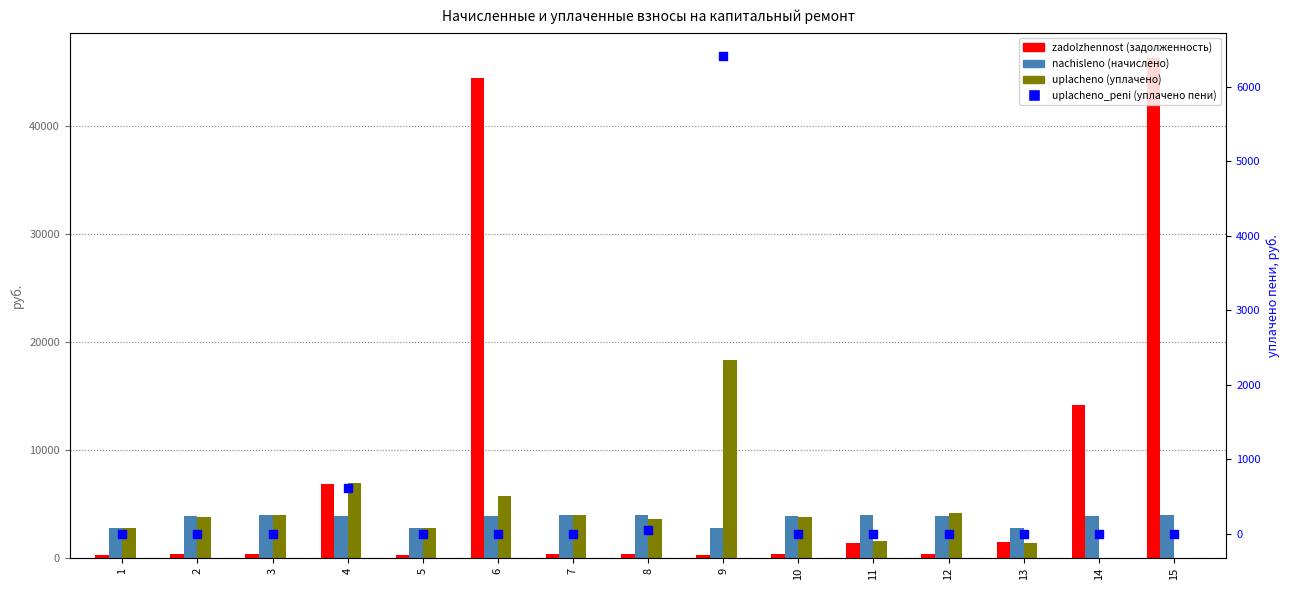

Which series contains the lowest Y value?

uplacheno